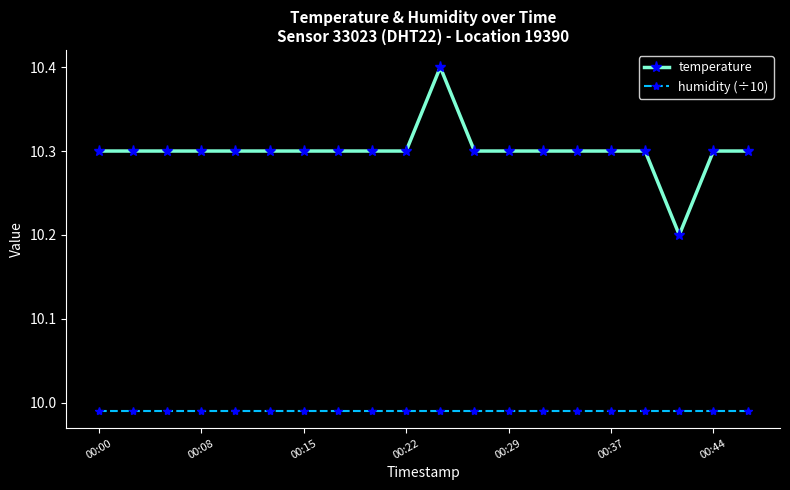

Which series has the largest total across all categories?

temperature